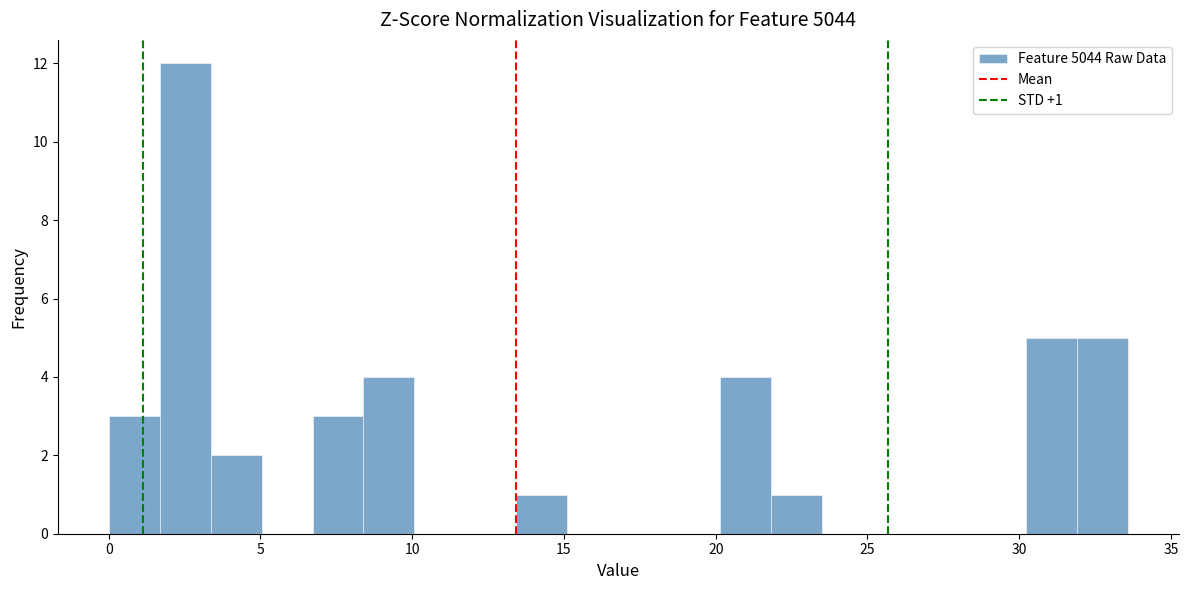

Around what value on the x-axis is the tallest bar? Give the approximate position of its centre, as read against the axis.

2.5